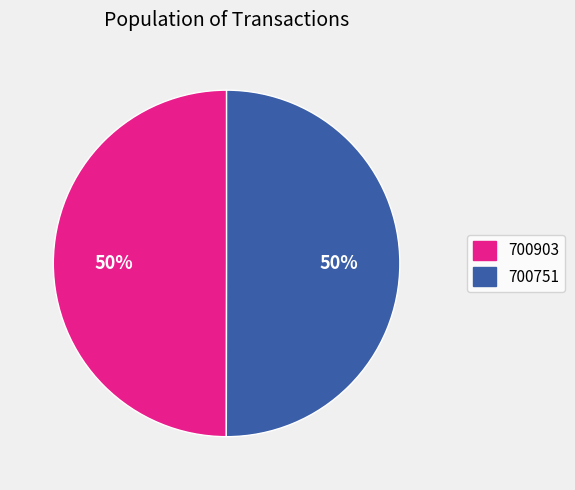

Do 700751 and 700903 together represent more than half of the pie?

Yes